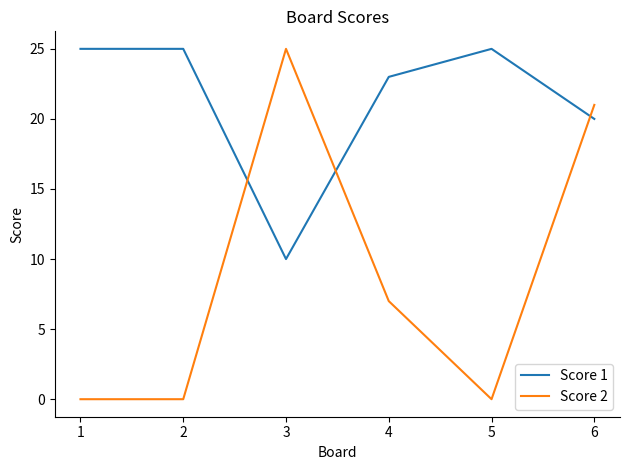

What is the difference between the maximum and second lowest values in the Score 1 series?

5